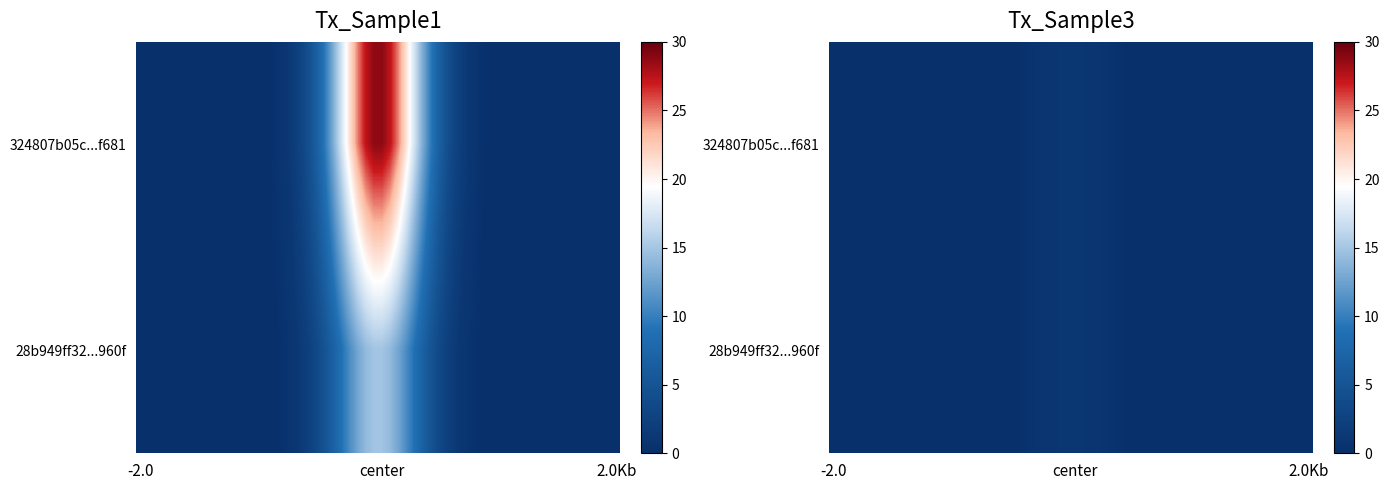

Reading left to right, extract all data points from this chart.

324807b05c6b2477e2e02c18bc08f681969064e: -1	29
28b949ff320526f82d8bd243ac2d0f55ac8960f: 1	15